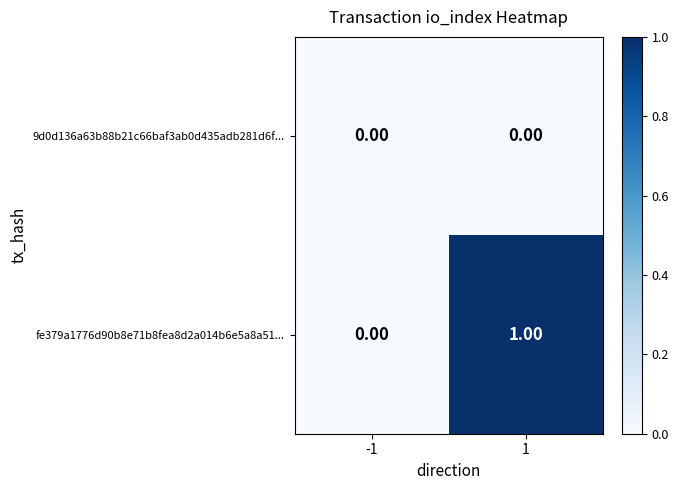

Which series has the largest total across all categories?

fe379a1776d90b8e71b8fea8d2a014b6e5a8a51...